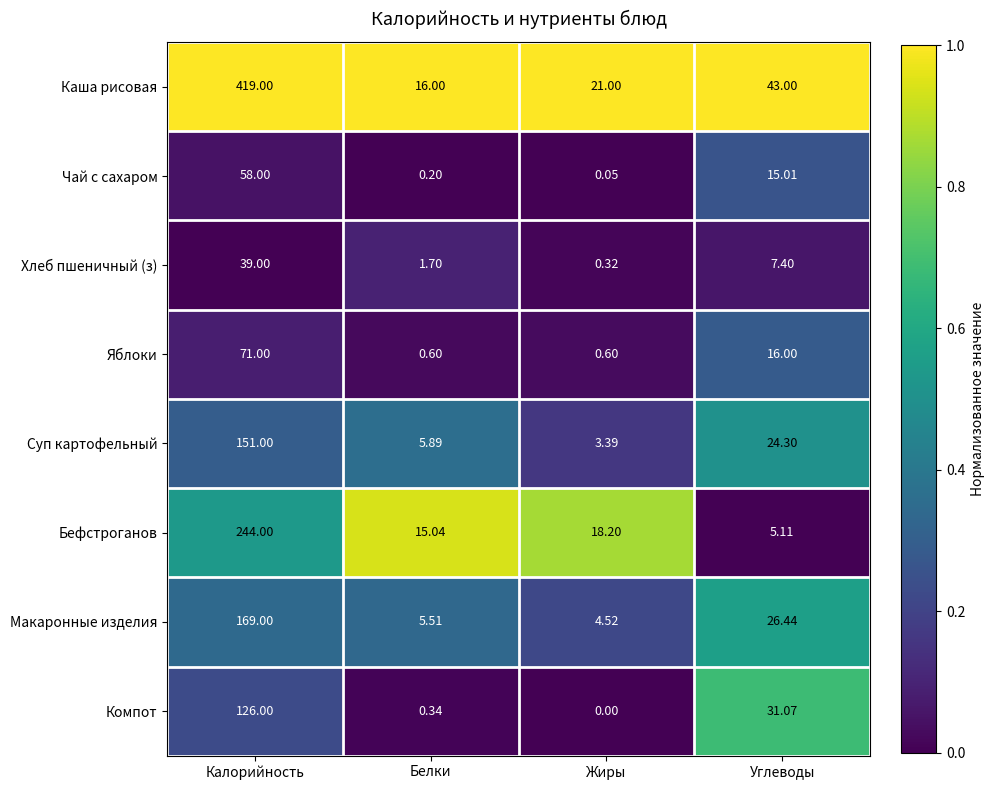

Where does the Яблоки series first go above 16?

Калорийность